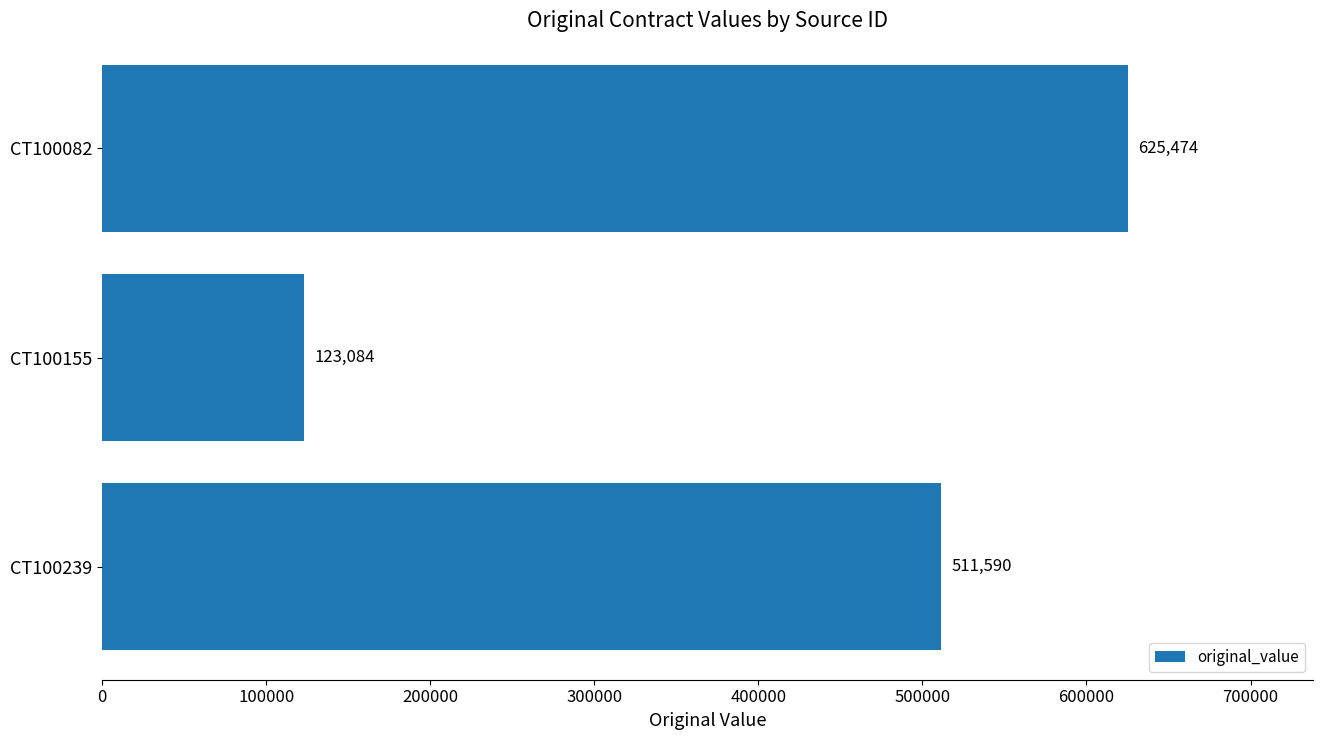

Between CT100082 and CT100155, which is larger?

CT100082